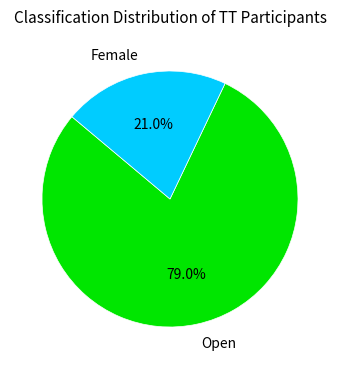

Is it true that Open is 72% of the pie?

False